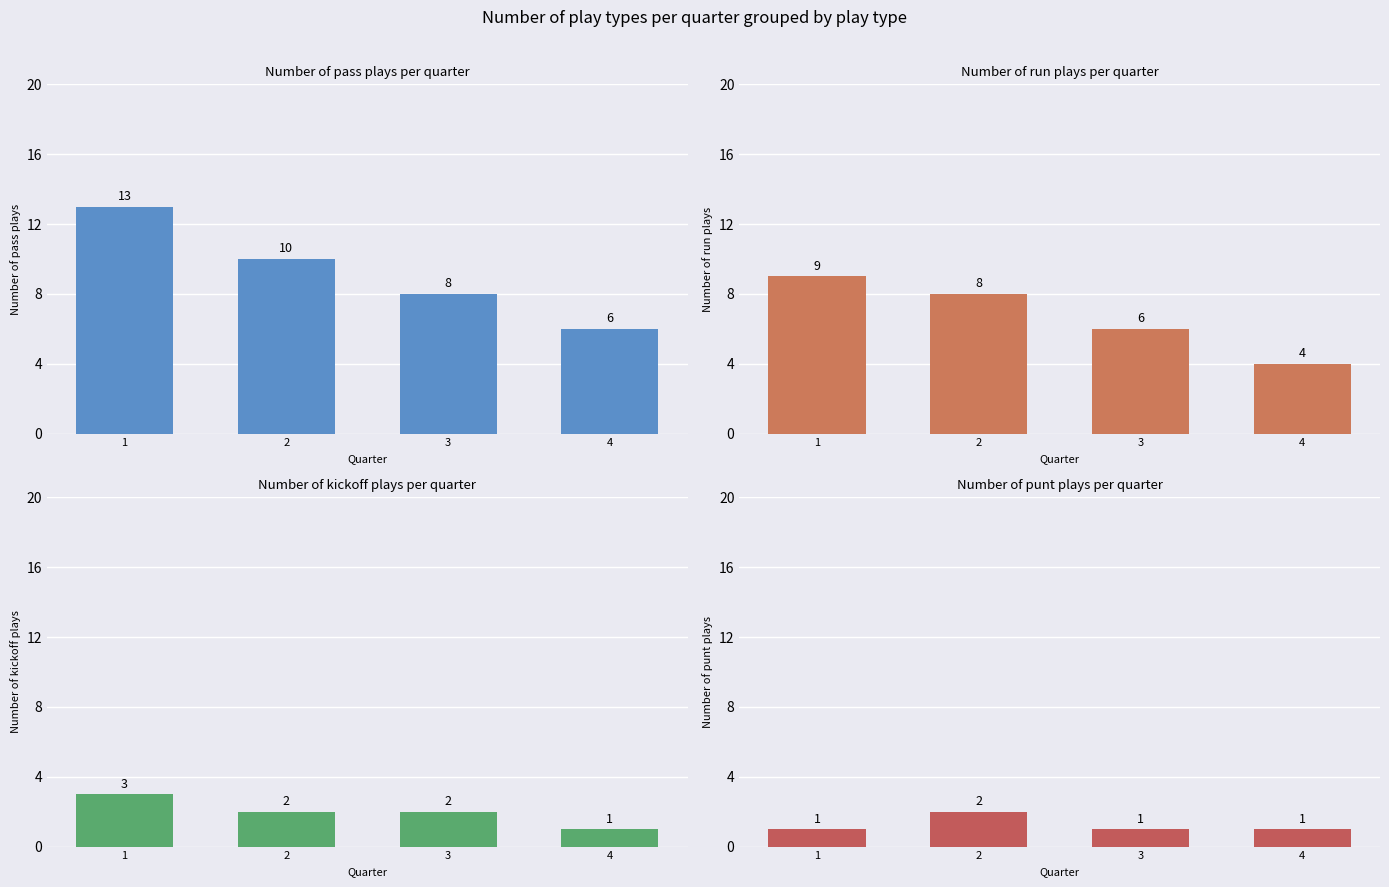

Which series changed the most between 2 and 4?

pass